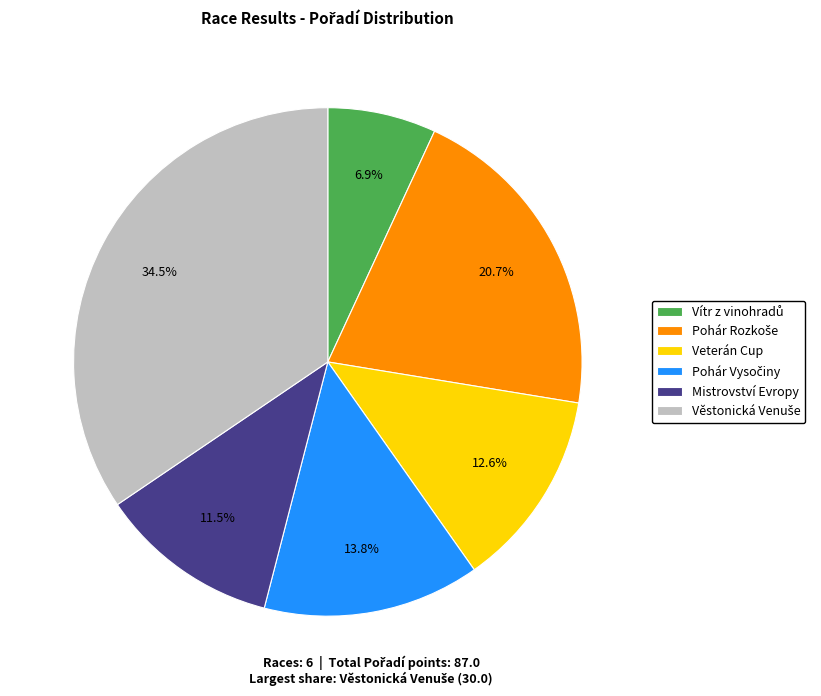

Is there any slice that represents more than half of the pie?

No